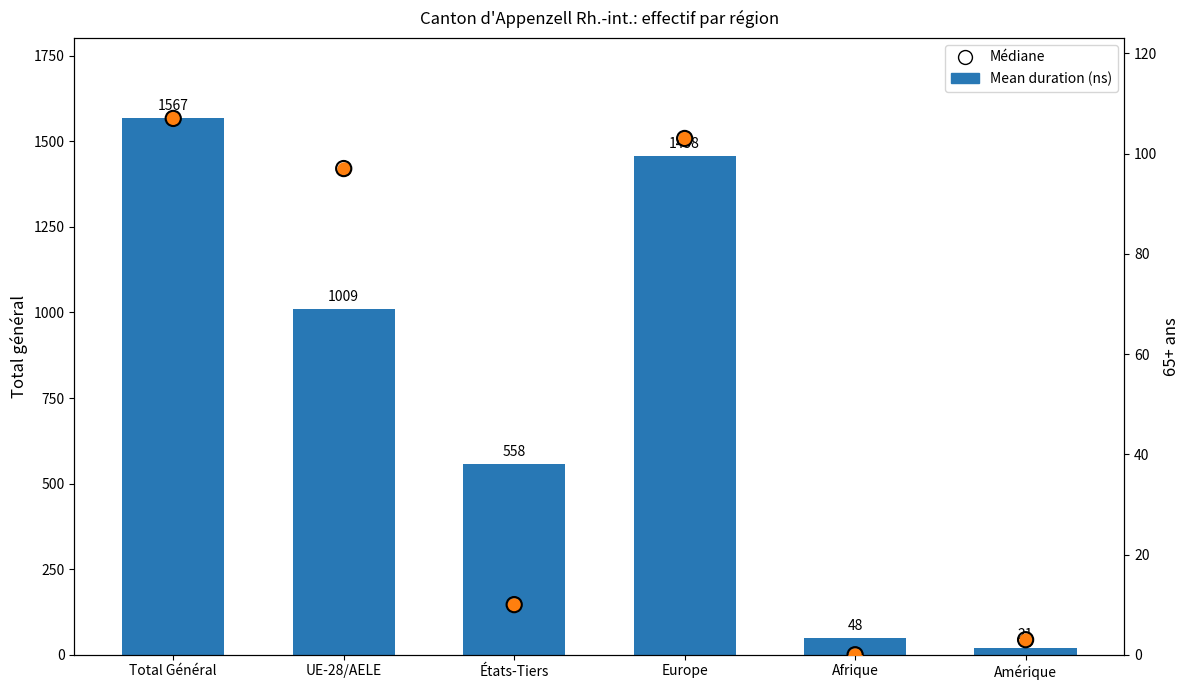

At how many categories does at least one series exceed 685?

3